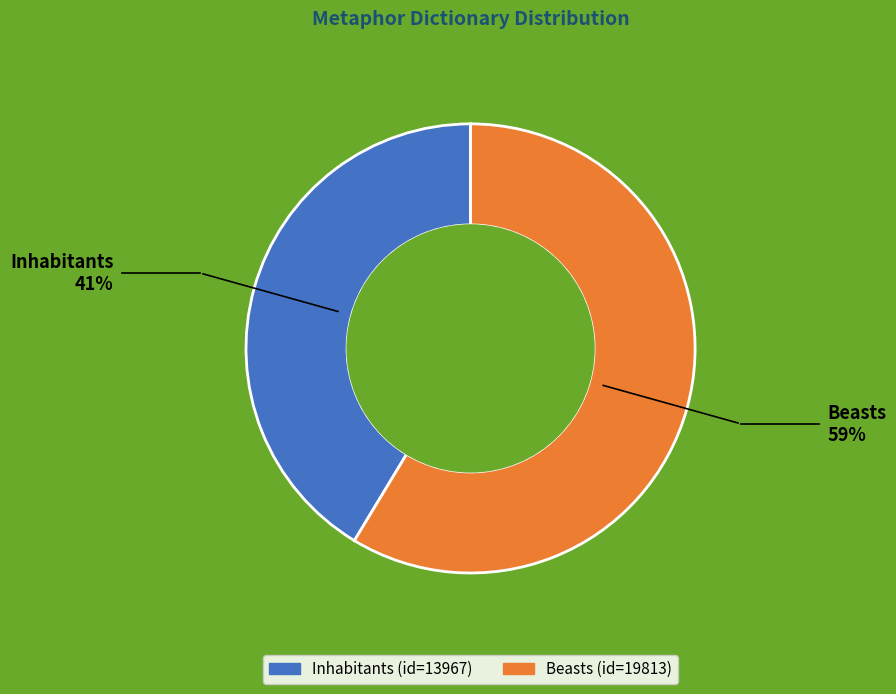

Does Inhabitants account for over 50% of the chart?

No